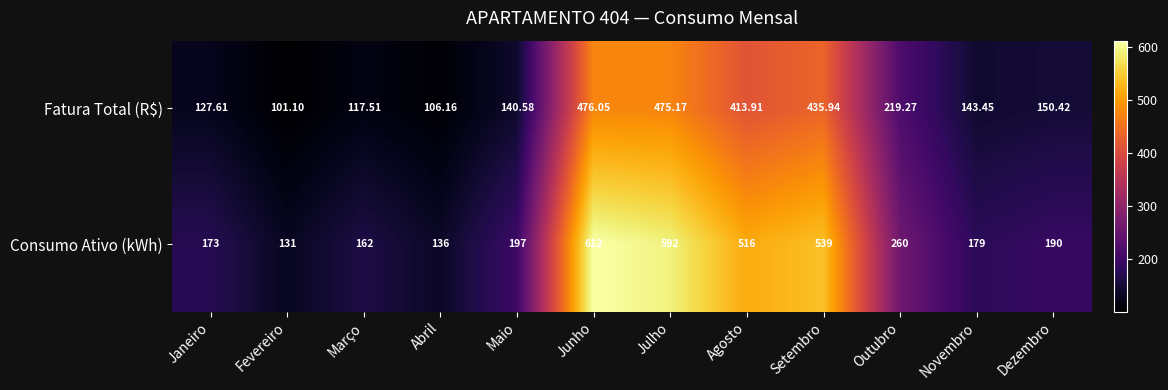

What is the total value across all series at Março?

279.5